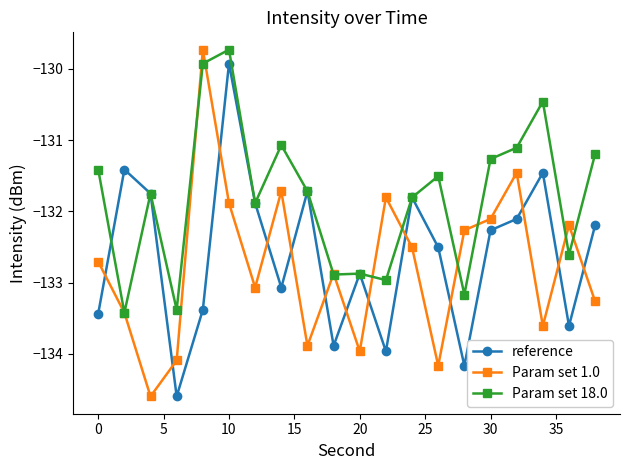

Which series ends up on top after the final intersection of Param set 1.0 and reference?

reference